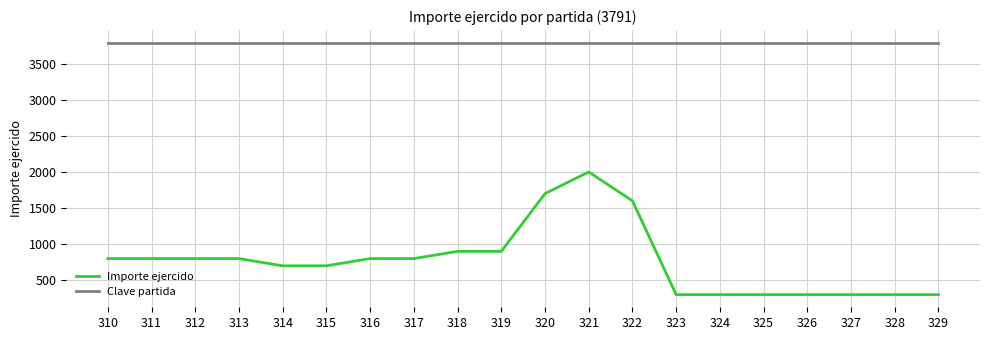

Rank the series by their maximum value, from lowest to highest.

Importe ejercido, Clave partida